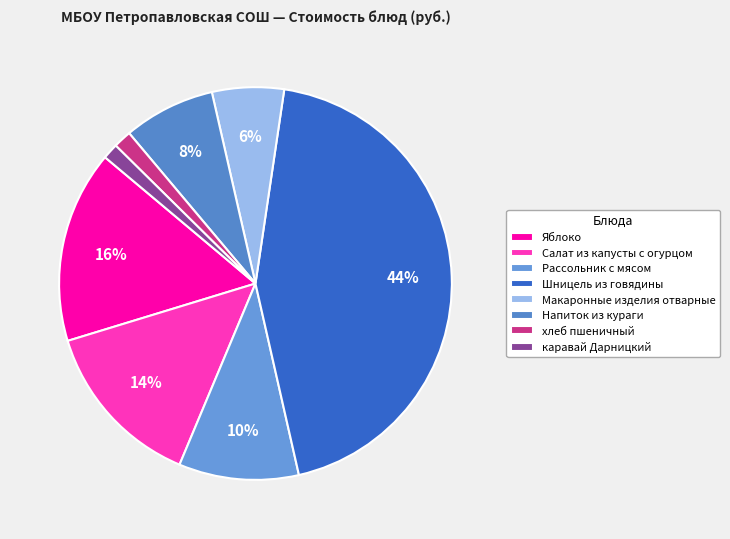

What percentage do каравай Дарницкий and Макаронные изделия отварные together represent?

7.2%